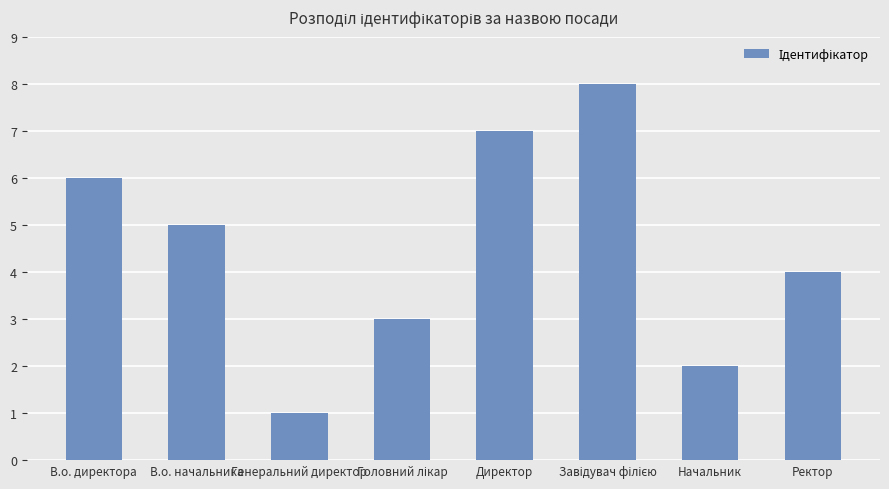

Count the values in the range 3 to 7.

5